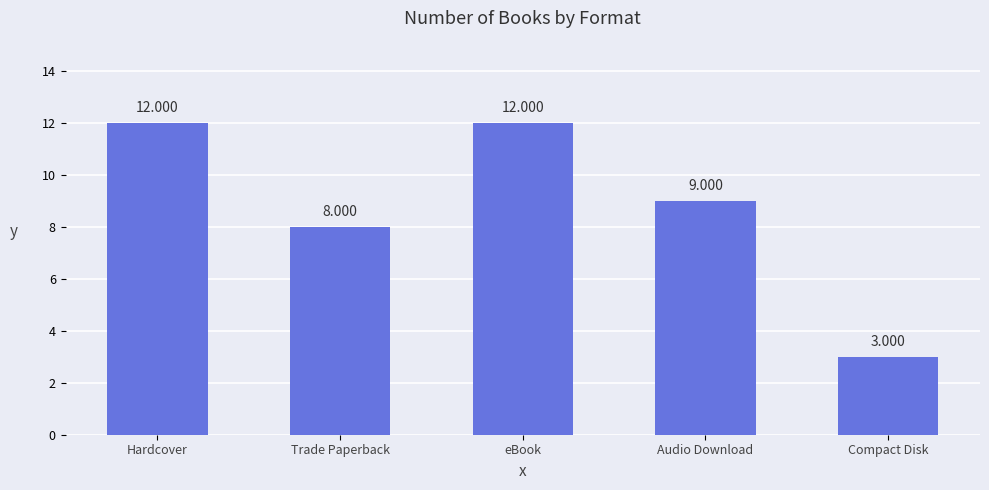

What is the label of the 5th bar from the left?

Compact Disk